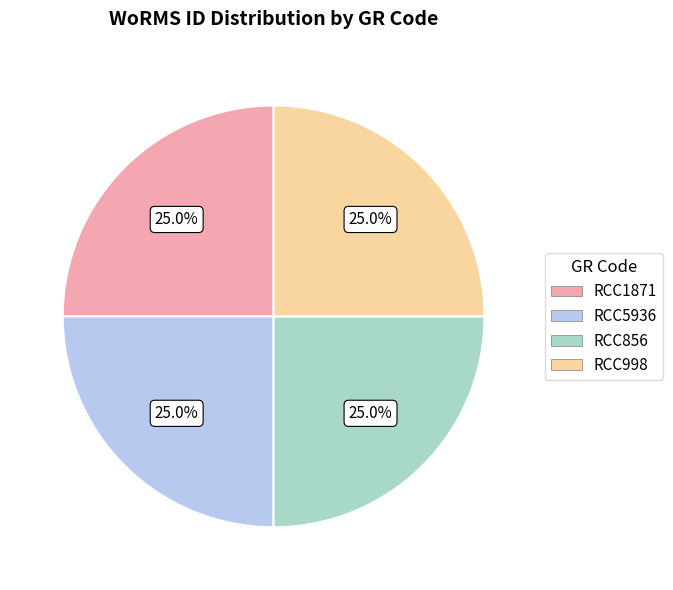

How many slices are in this pie chart?

4